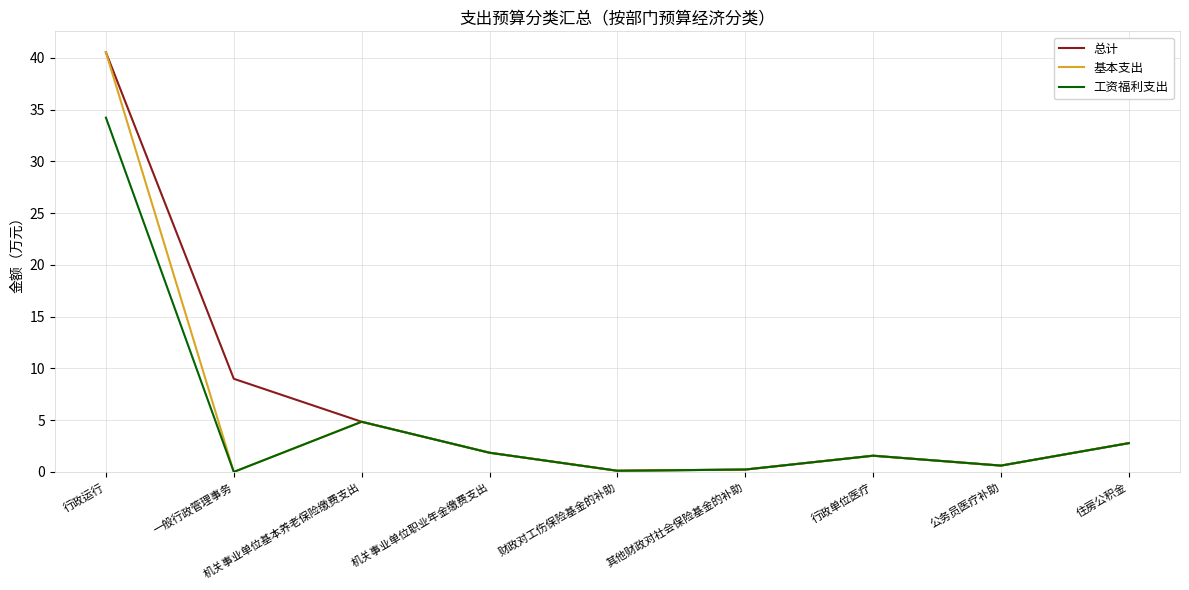

Is the value of 基本支出 at 其他财政对社会保险基金的补助 greater than the value of 总计 at 机关事业单位基本养老保险缴费支出?

No